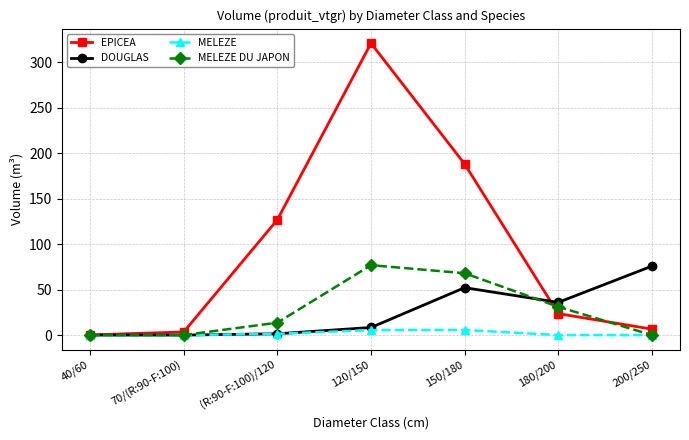

What is the label of the 4th point from the left?

120/150